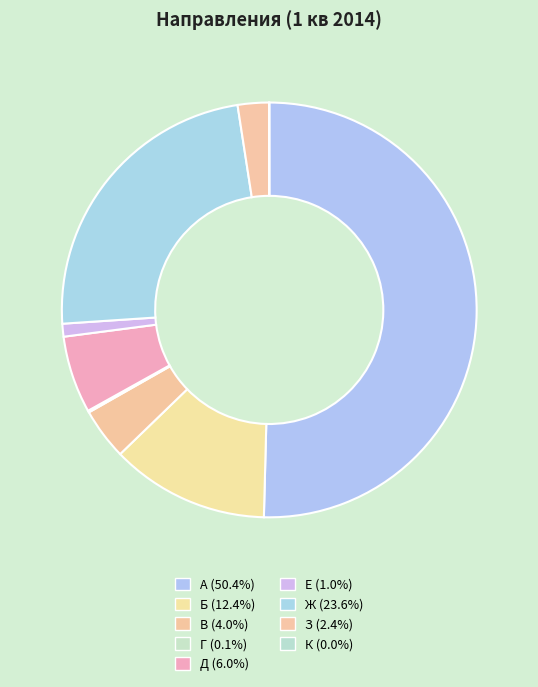

What is the smallest slice in the pie chart?

К